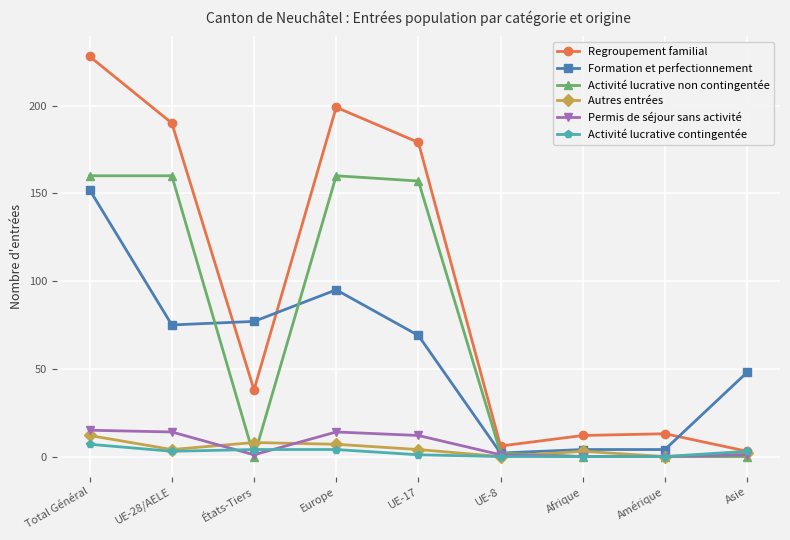

What is the sum of all Formation et perfectionnement values?

526